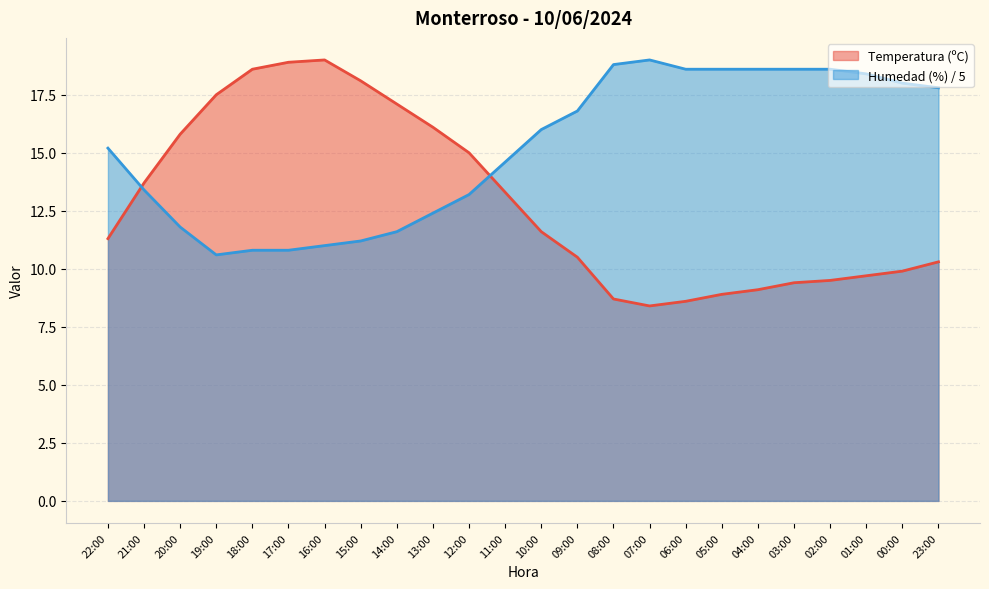

Reading left to right, transcribe all the data shown in this chart.

Temperatura (ºC): 11.3	13.7	15.8	17.5	18.6	18.9	19.0	18.1	17.1	16.1	15.0	13.3	11.6	10.5	8.7	8.4	8.6	8.9	9.1	9.4	9.5	9.7	9.9	10.3
Humedad (%): 15.2	13.4	11.8	10.6	10.8	10.8	11.0	11.2	11.6	12.4	13.2	14.6	16.0	16.8	18.8	19.0	18.6	18.6	18.6	18.6	18.6	18.4	18.0	17.8